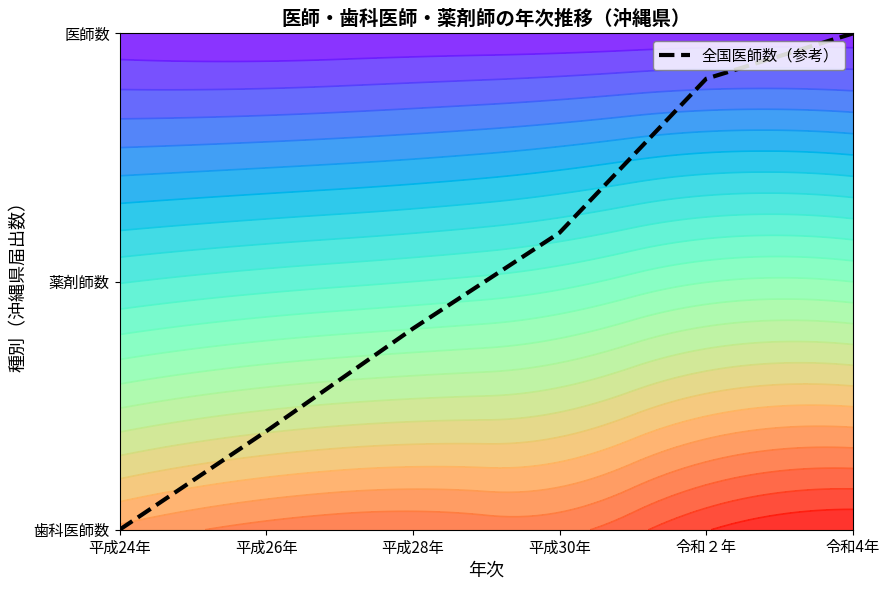

The value at 平成28年 is 0.4. True or false?

False